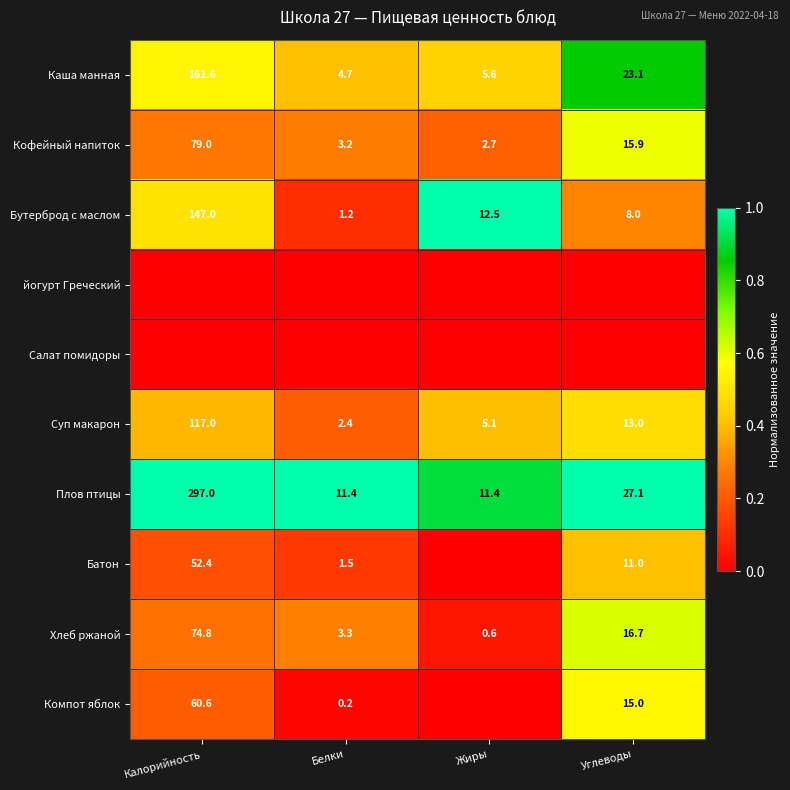

What is the maximum value for Хлеб ржаной?

74.8